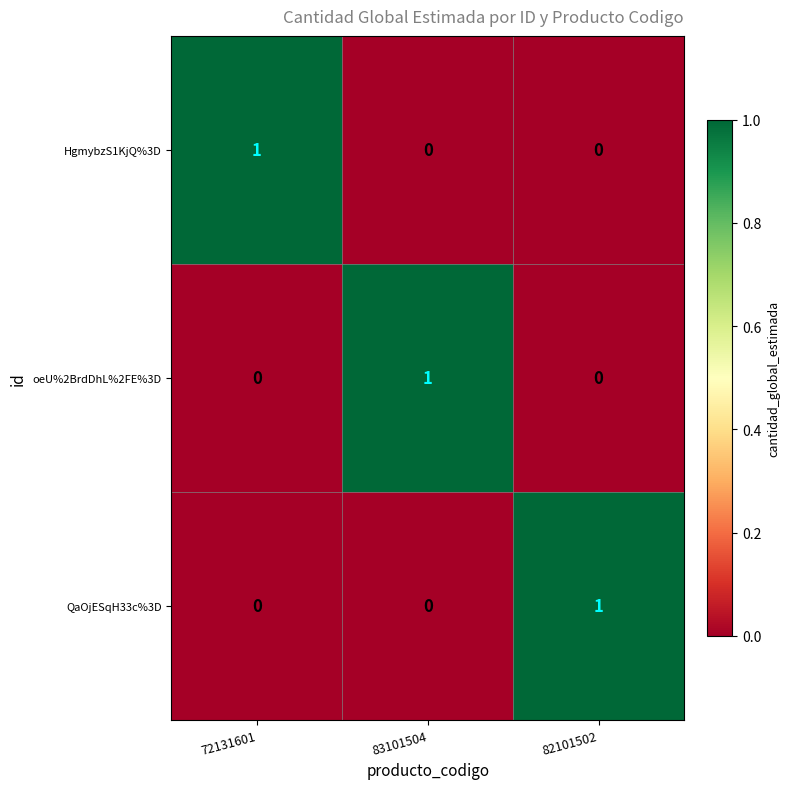

Which category has the highest value in the HgmybzS1KjQ%3D series?

72131601